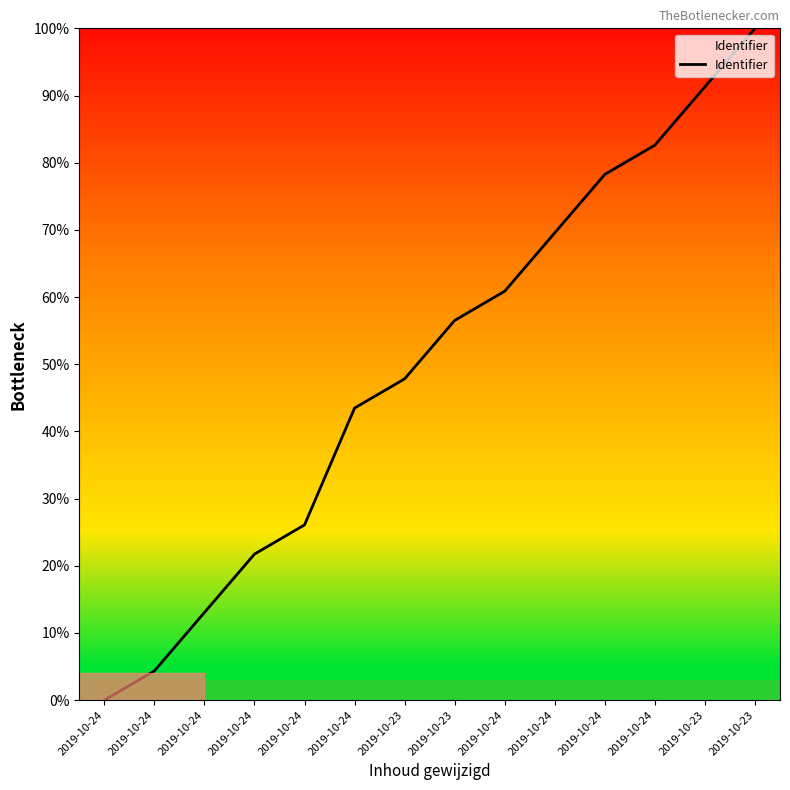

What is the value of the 7th point from the left?

47.8